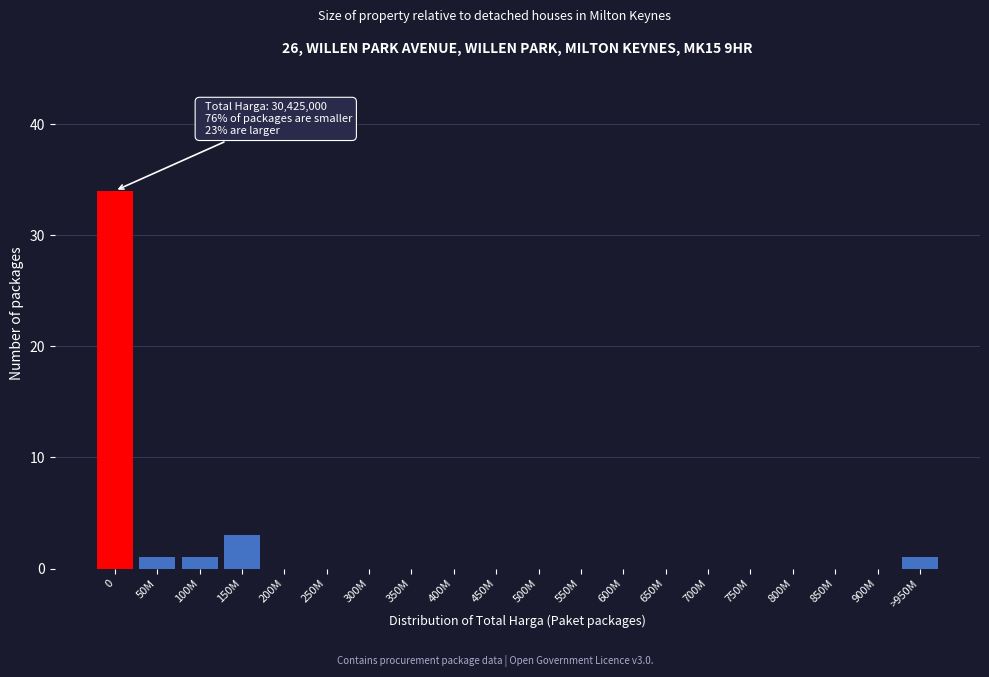

Reading right to left, extract all data points from this chart.

>950M=1	900M=0	850M=0	800M=0	750M=0	700M=0	650M=0	600M=0	550M=0	500M=0	450M=0	400M=0	350M=0	300M=0	250M=0	200M=0	150M=3	100M=1	50M=1	0=34